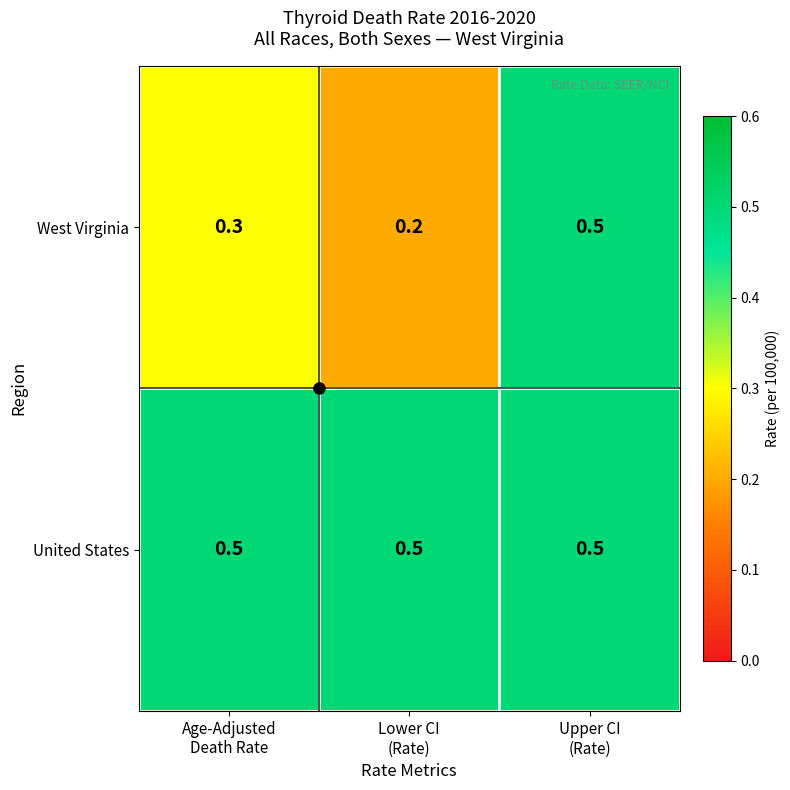

How many data points does each series have?

3